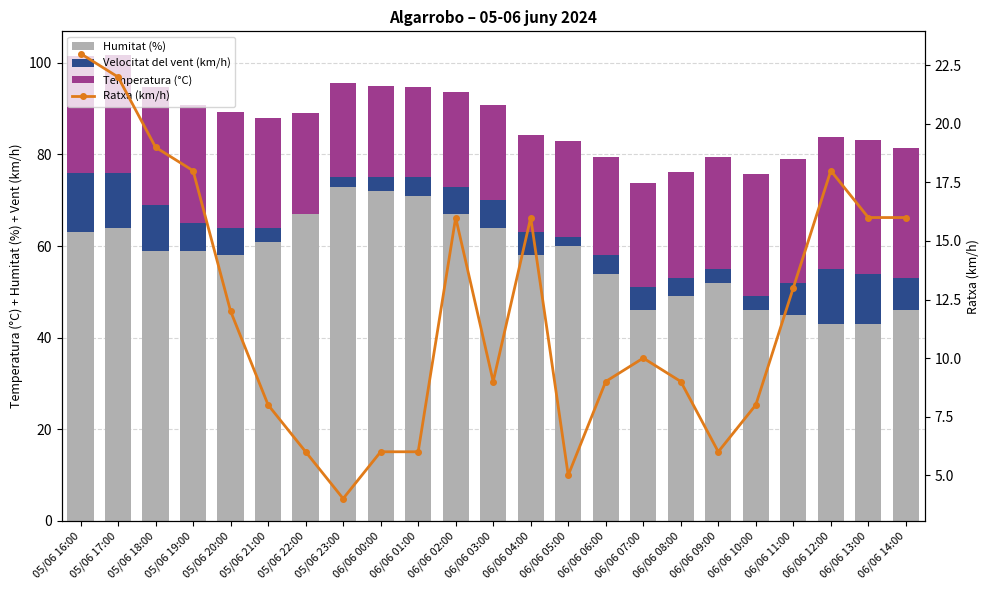

The value of Temperatura (°C) at 06/06 11:00 is 27.0. True or false?

True